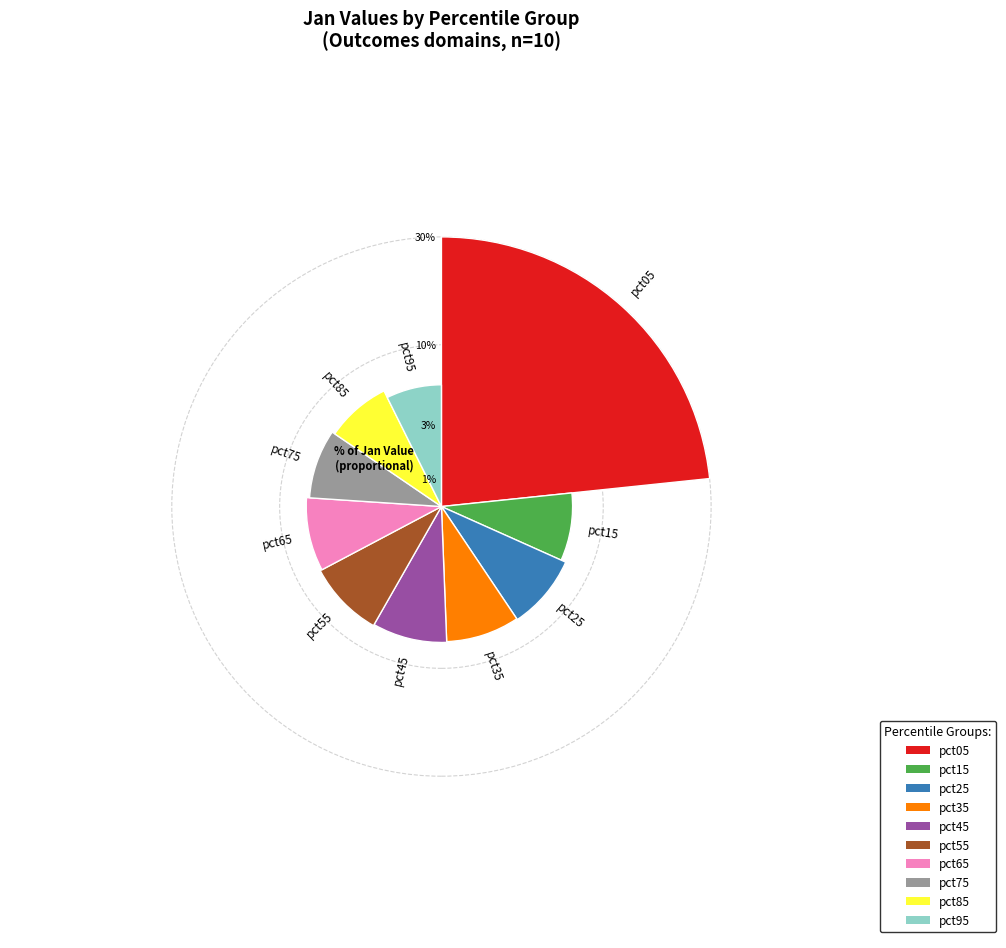

Does pct05 represent more than half of the total?

No